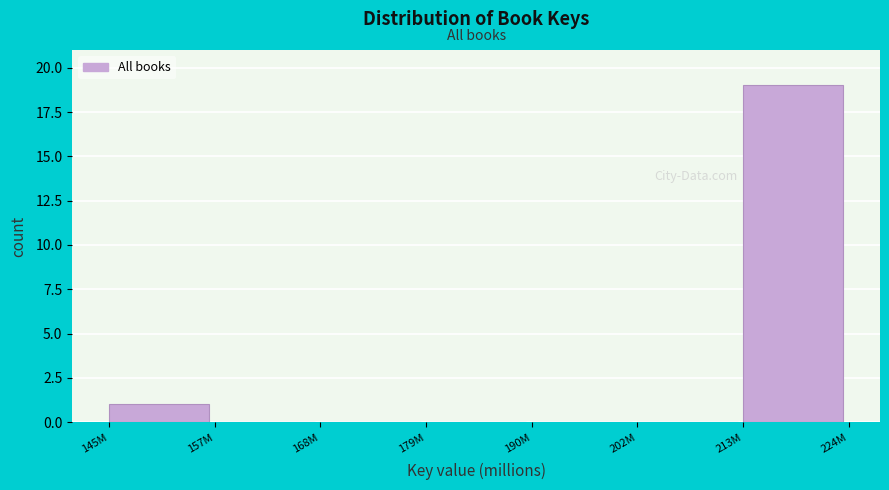

Reading right to left, extract all data points from this chart.

213M=19	202M=0	190M=0	179M=0	168M=0	157M=0	145M=1